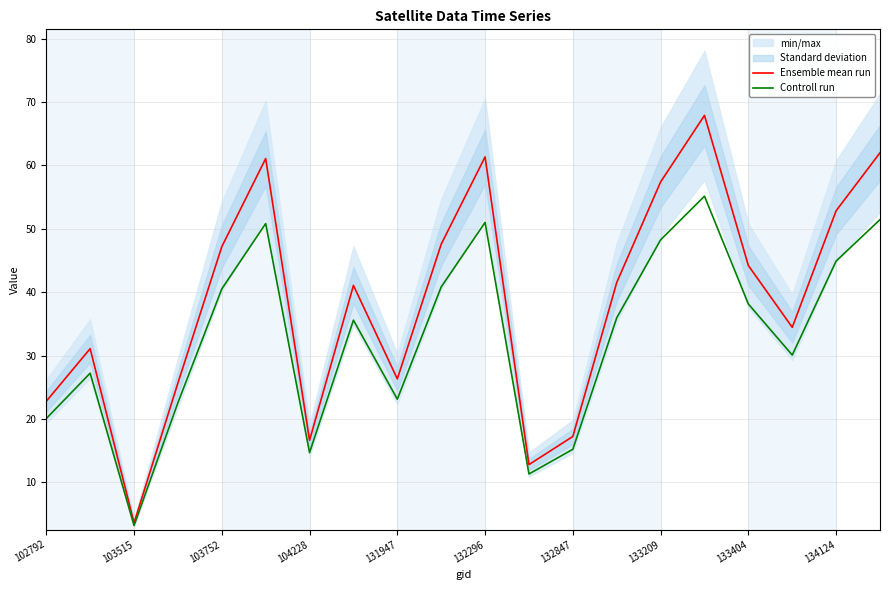

Reading right to left, list all the values displayed in this chart.

Ensemble mean run: 62.0	52.9	34.5	44.2	67.9	57.4	41.5	17.2	12.8	61.4	47.6	26.3	41.1	16.6	61.1	47.2	25.7	3.6	31.1	22.8
Controll run: 51.5	44.9	30.1	38.1	55.1	48.3	36.0	15.2	11.3	51.0	40.8	23.1	35.6	14.7	50.8	40.5	22.6	3.2	27.2	20.1